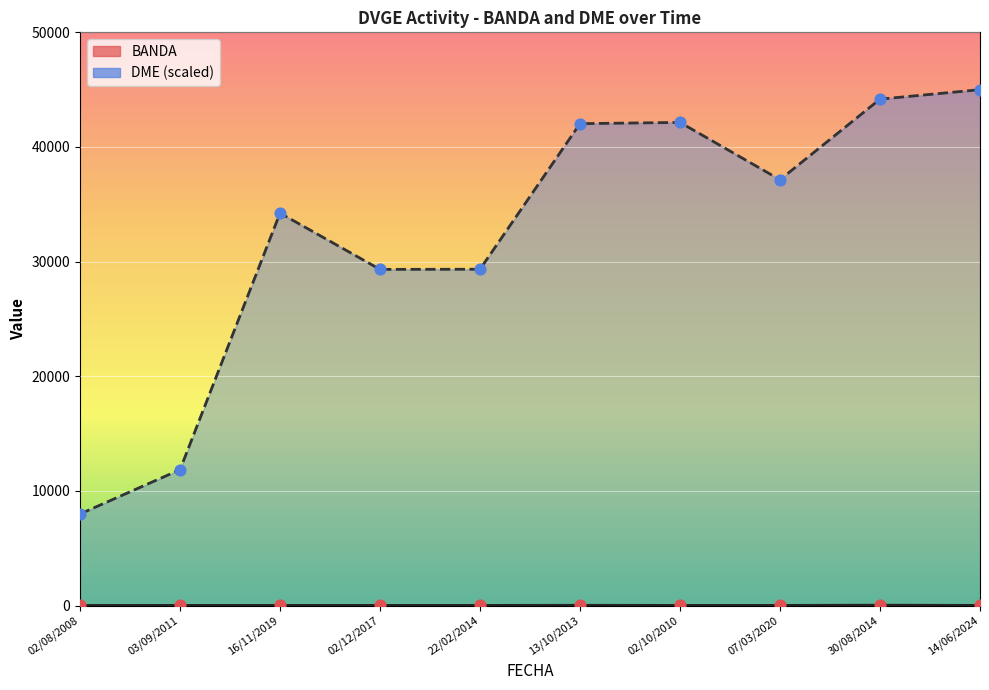

What are all the series names shown in the legend?

BANDA, DME